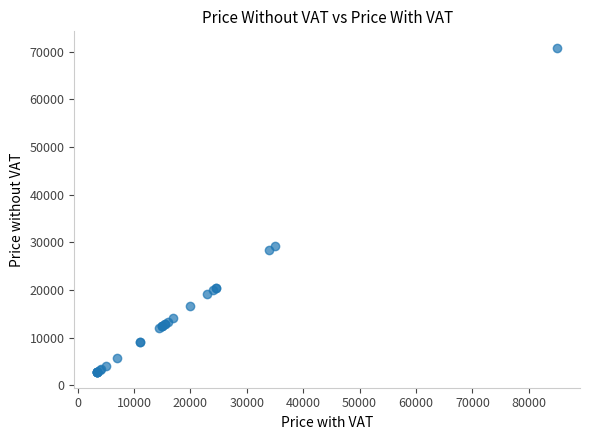

What Y value in the scatter plot is closest to 36875?

29166.7